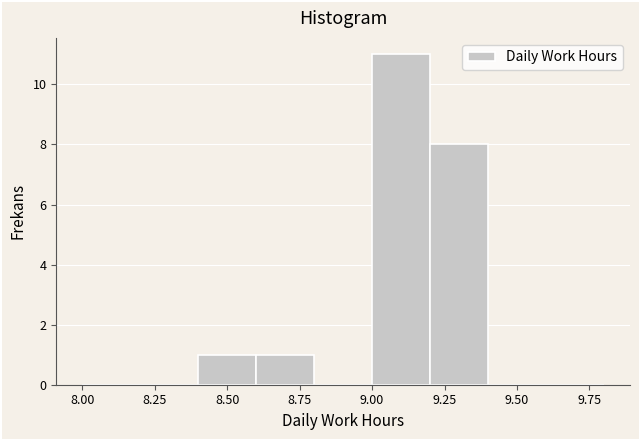

Over which range of the x-axis is the bar tallest?

9.0 to 9.2